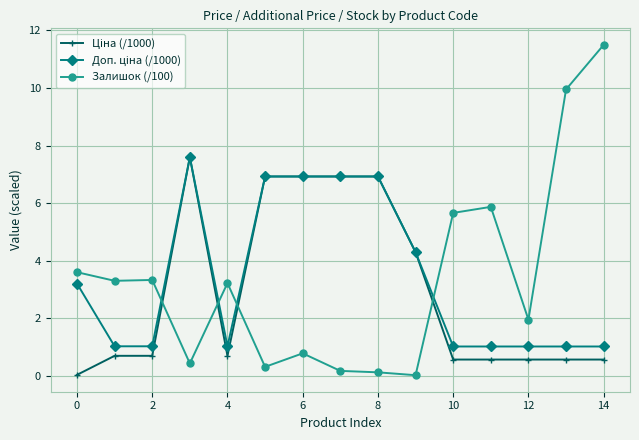

Which series has the largest range (max minus min)?

Залишок (/100)